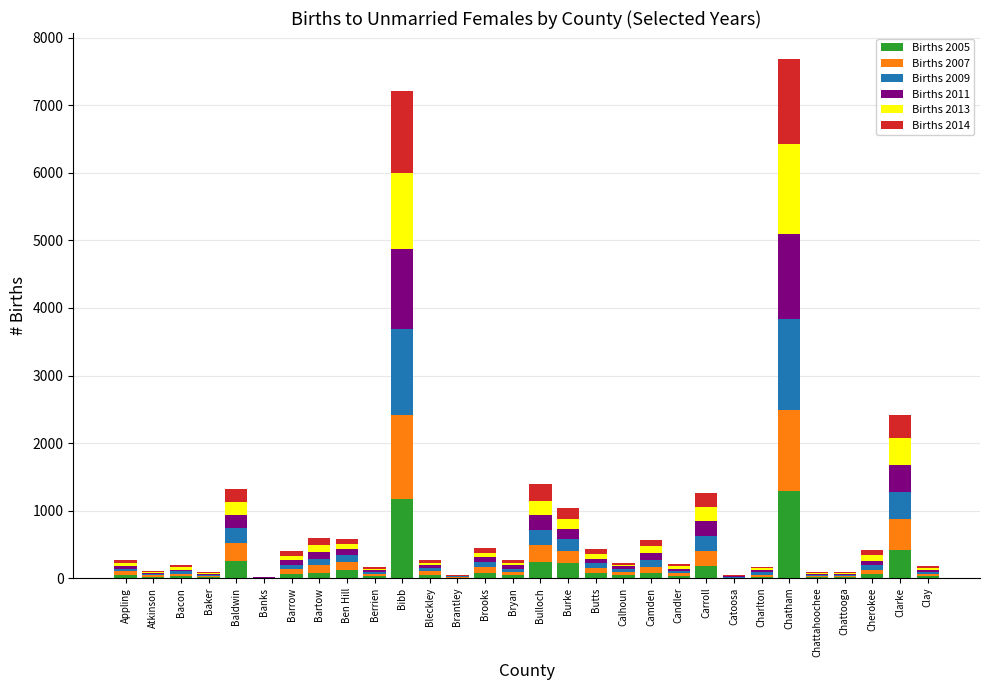

How many distinct data groups are displayed?

6